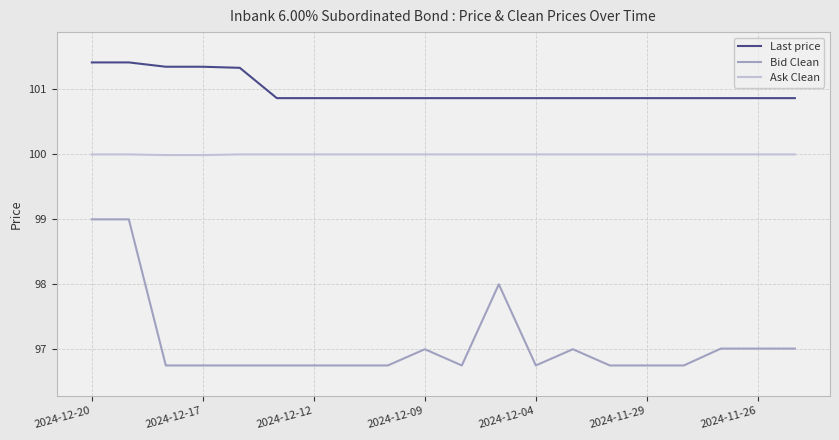

Which series has the widest spread of values?

Bid Clean